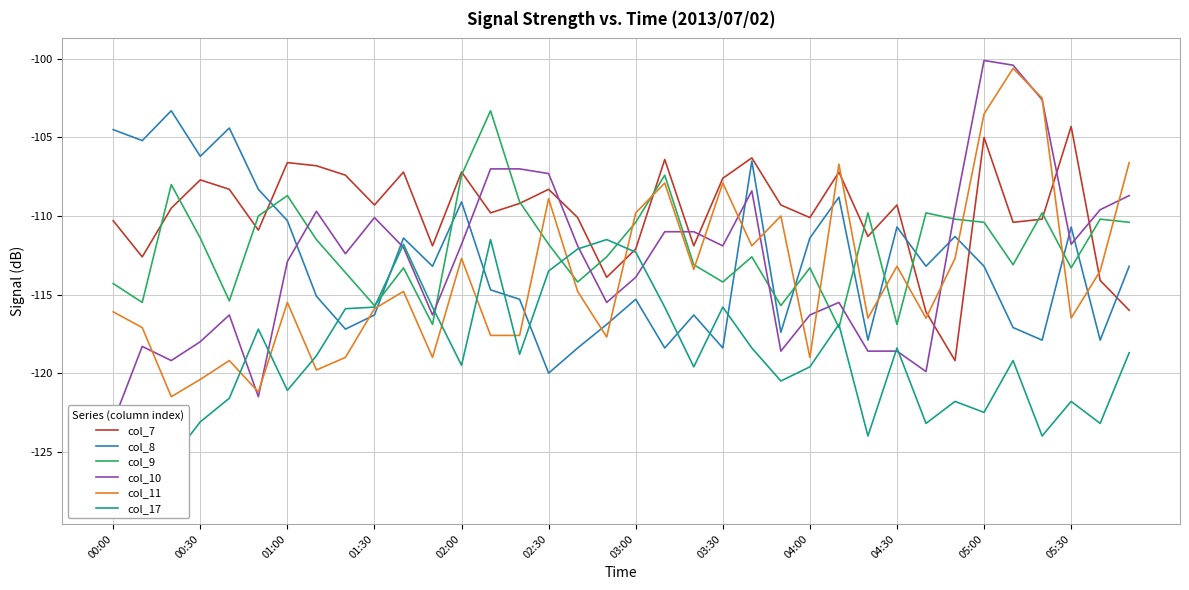

The col_8 series shows -177.3 at 00:00. True or false?

False